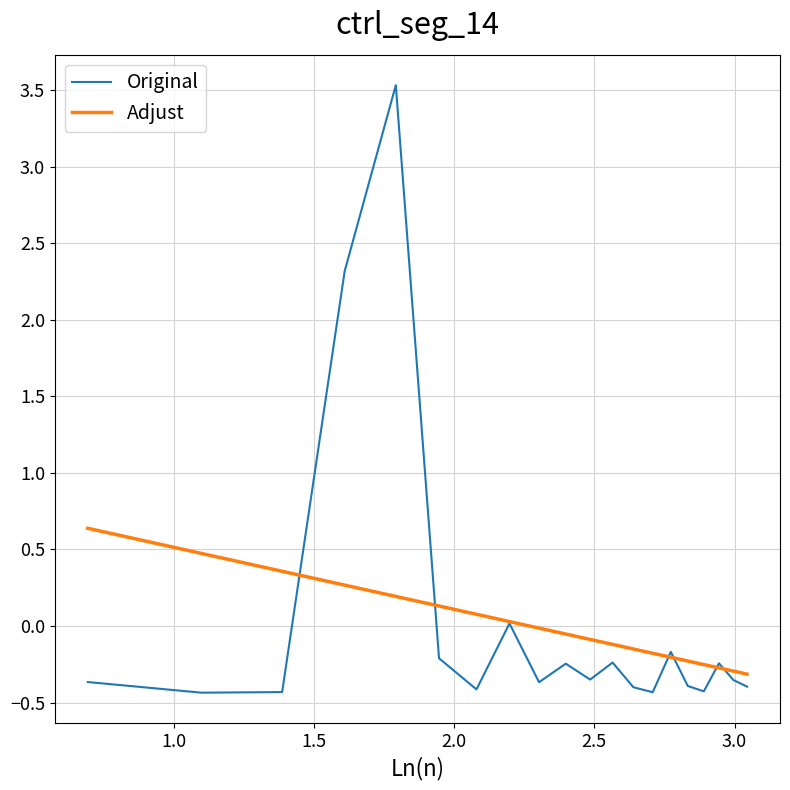

Rank the series by their maximum value, from lowest to highest.

Adjust, Original